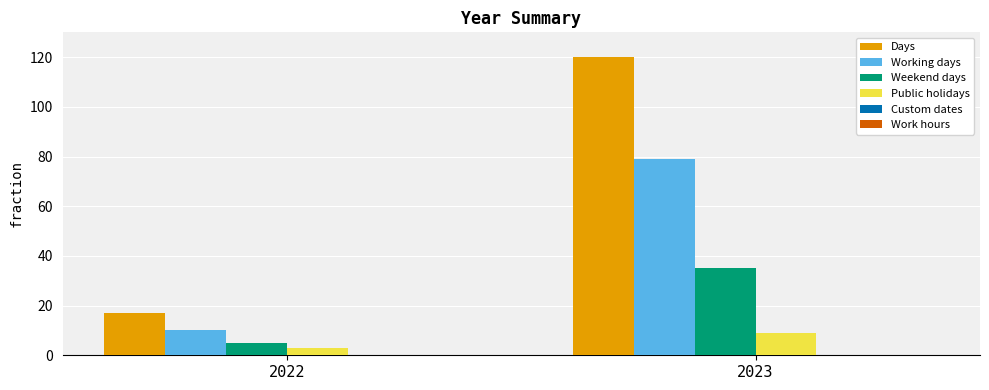

What is the sum of the Public holidays values at 2022 and 2023?

12